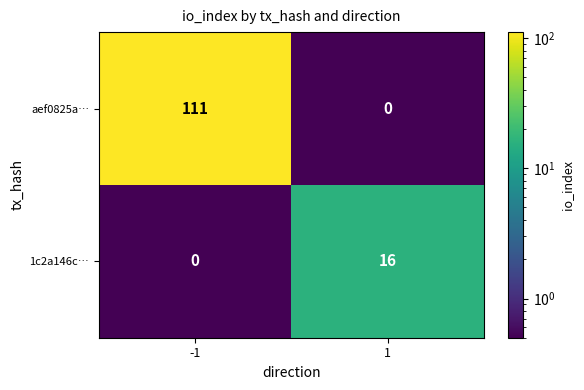

The 1c2a146c… series shows 16 at 1. True or false?

True